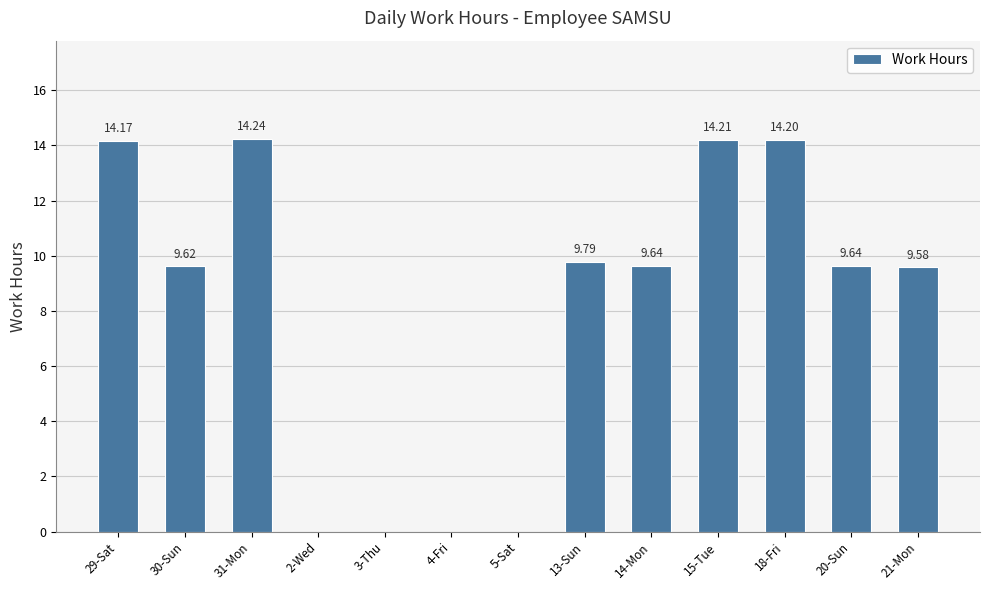

What is the average value?

8.1